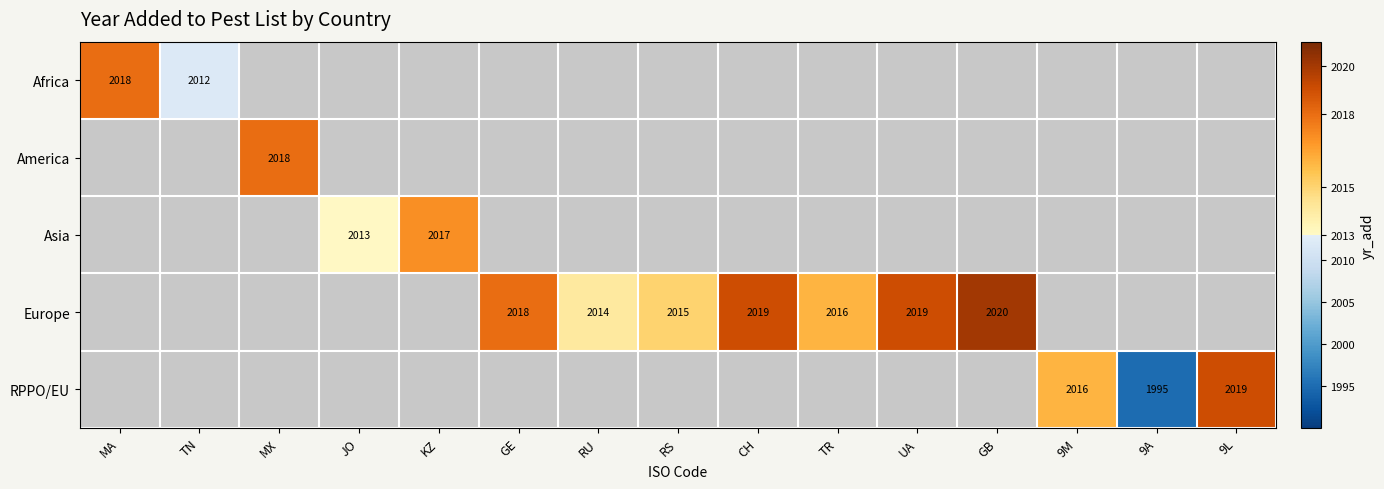

True or false: RPPO/EU has a value of 1995 at 9A.

True